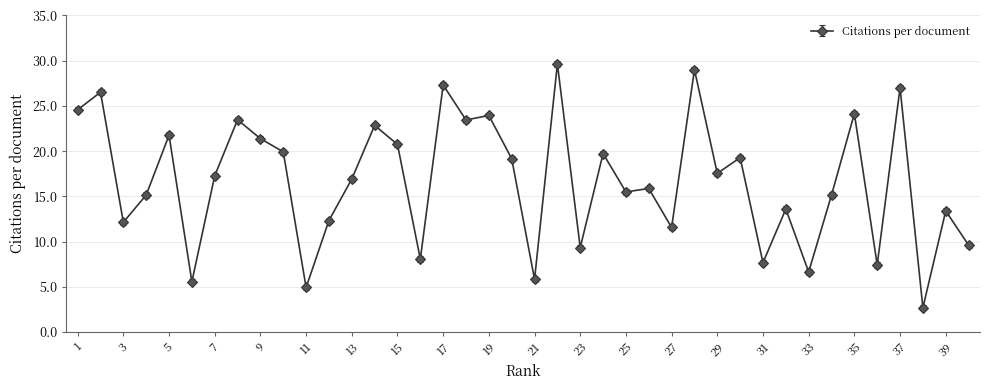

True or false: the data has more than 1 interior local peaks.

True